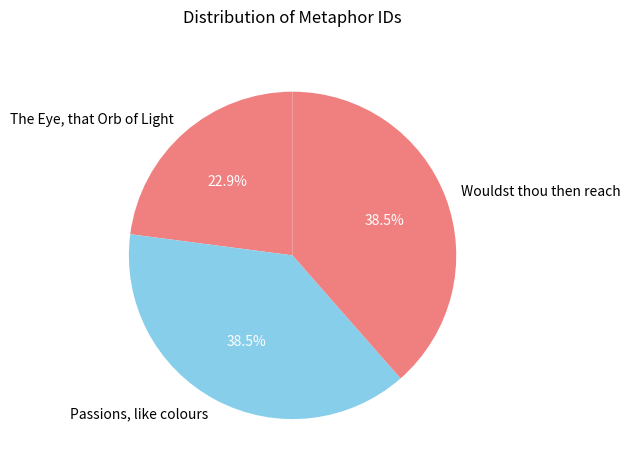

Does any single category account for the majority?

No